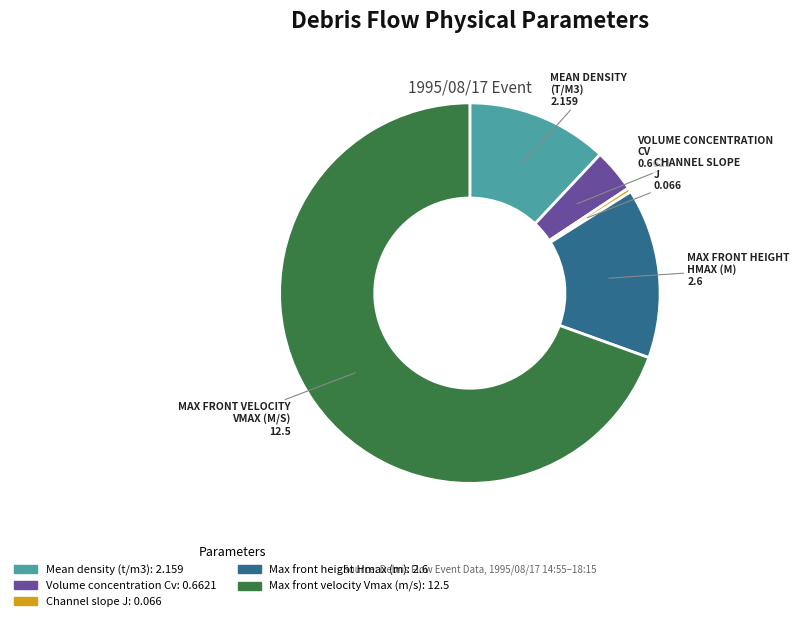

Is there any slice that represents more than half of the pie?

Yes